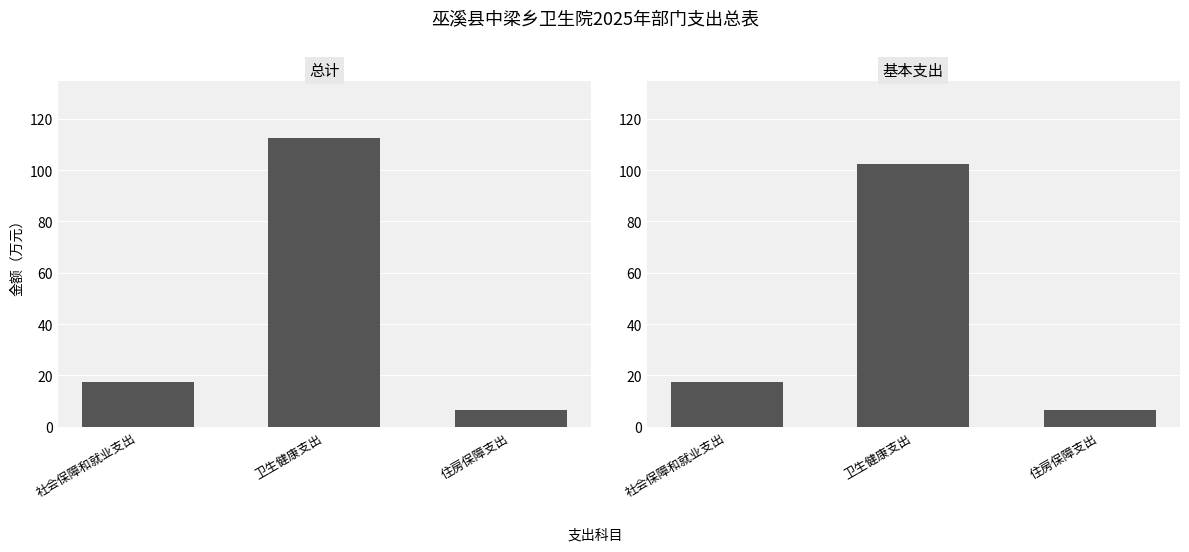

What is the difference between the maximum and minimum values in the 总计 series?

105.9